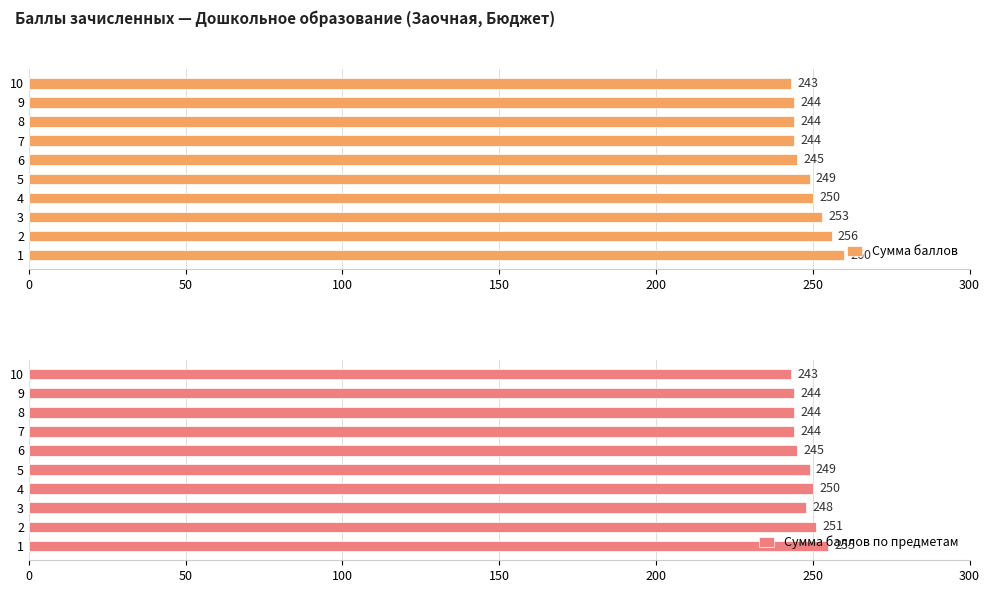

List the series in order of their overall mean, highest first.

Сумма баллов, Сумма баллов по предметам